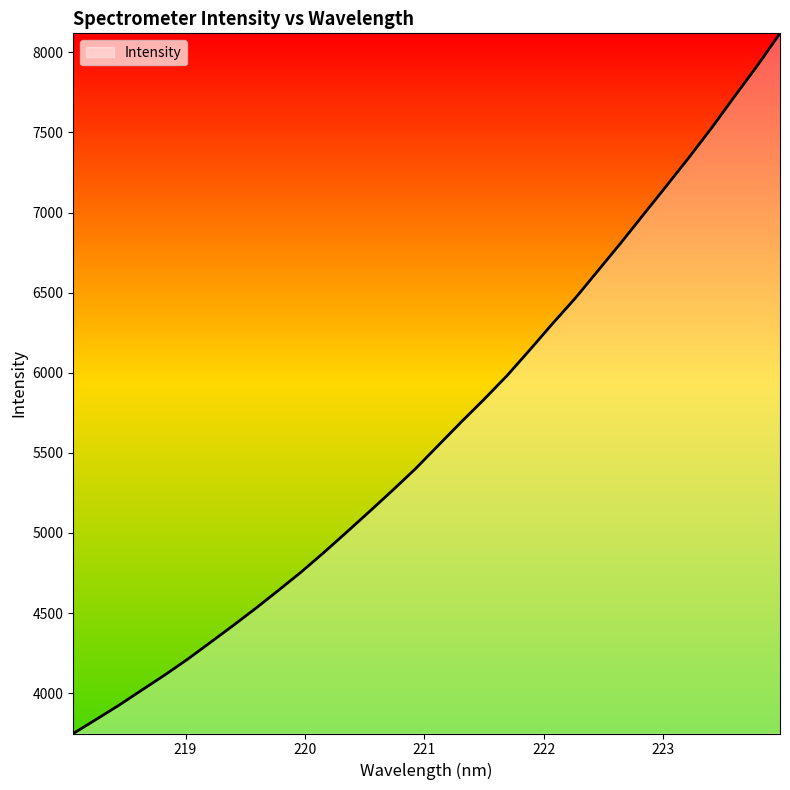

What is the greatest value displayed?

8118.7